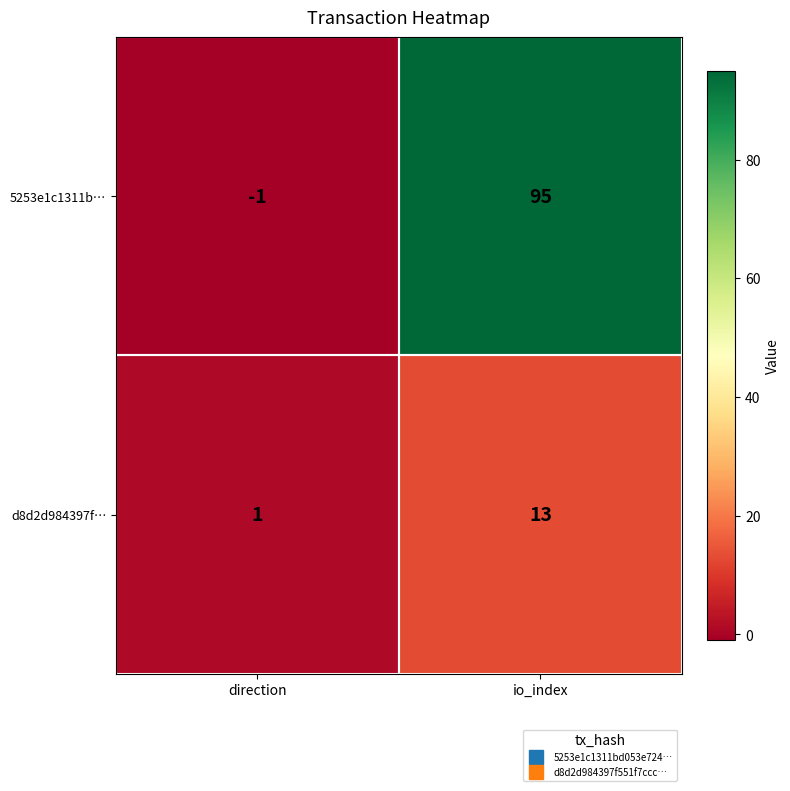

Which series has the largest range (max minus min)?

5253e1c1311b…